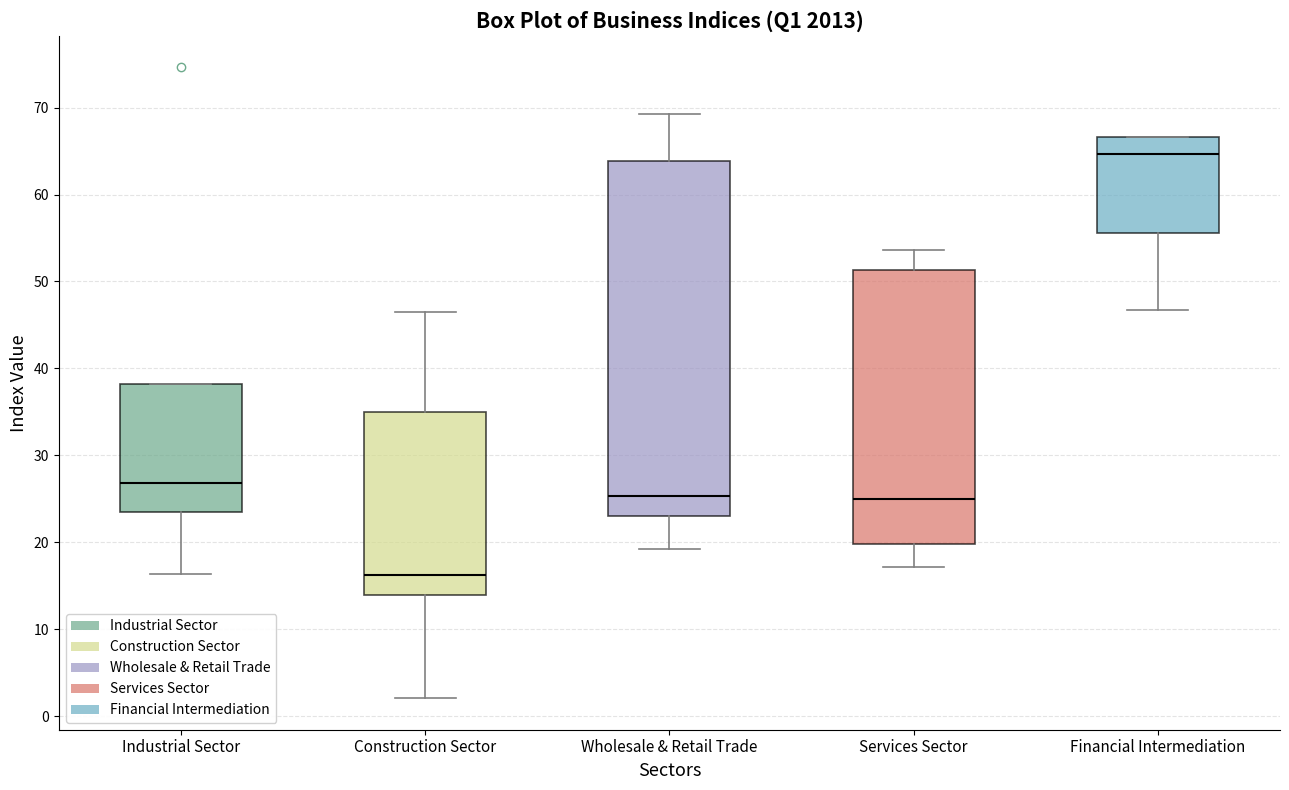

Which box has the highest median line?

Financial Intermediation